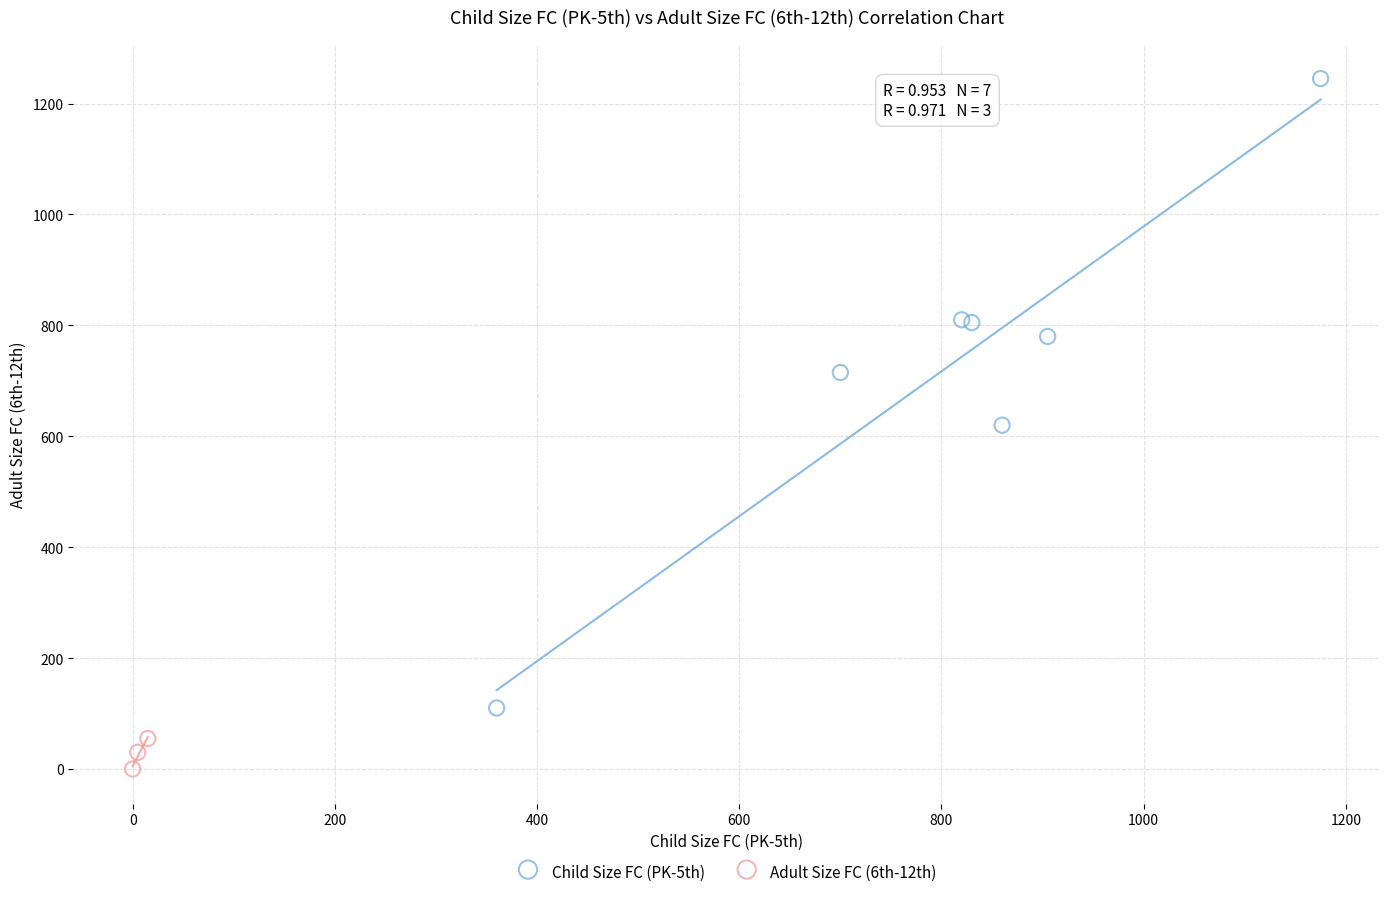

Which series contains the highest Y value?

Child Size FC (PK-5th)